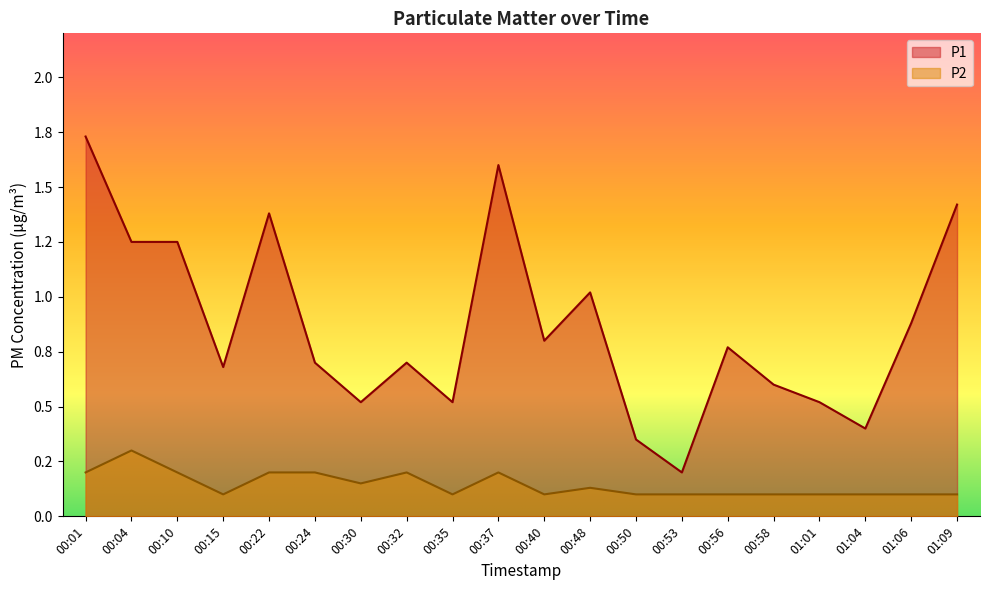

The value of P2 at 00:37 is 0.2. True or false?

True